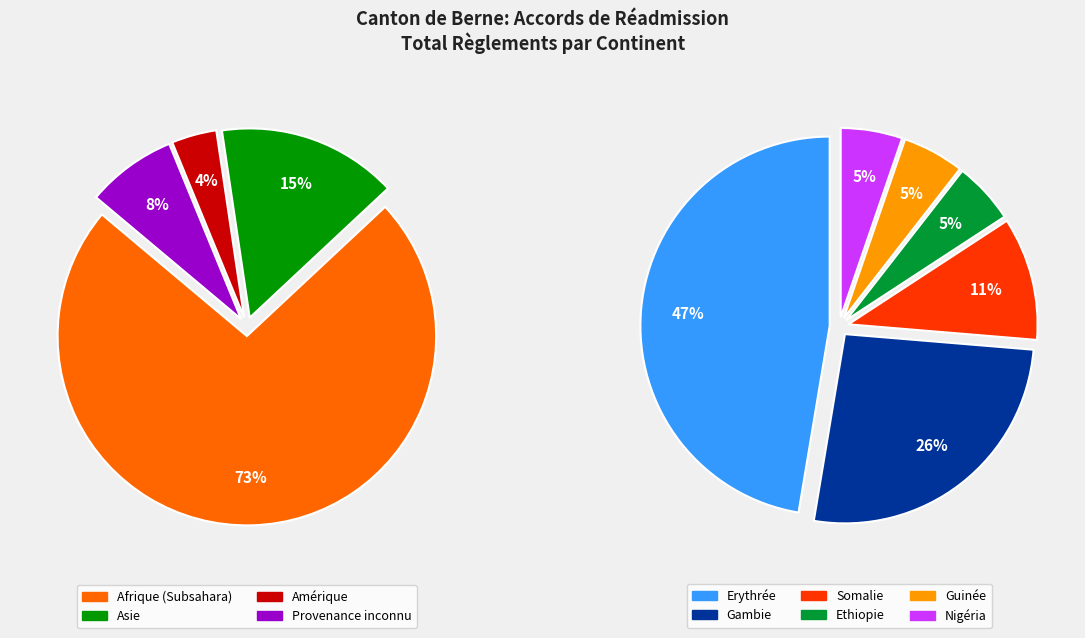

Which slice is the largest?

Afrique (Subsahara)